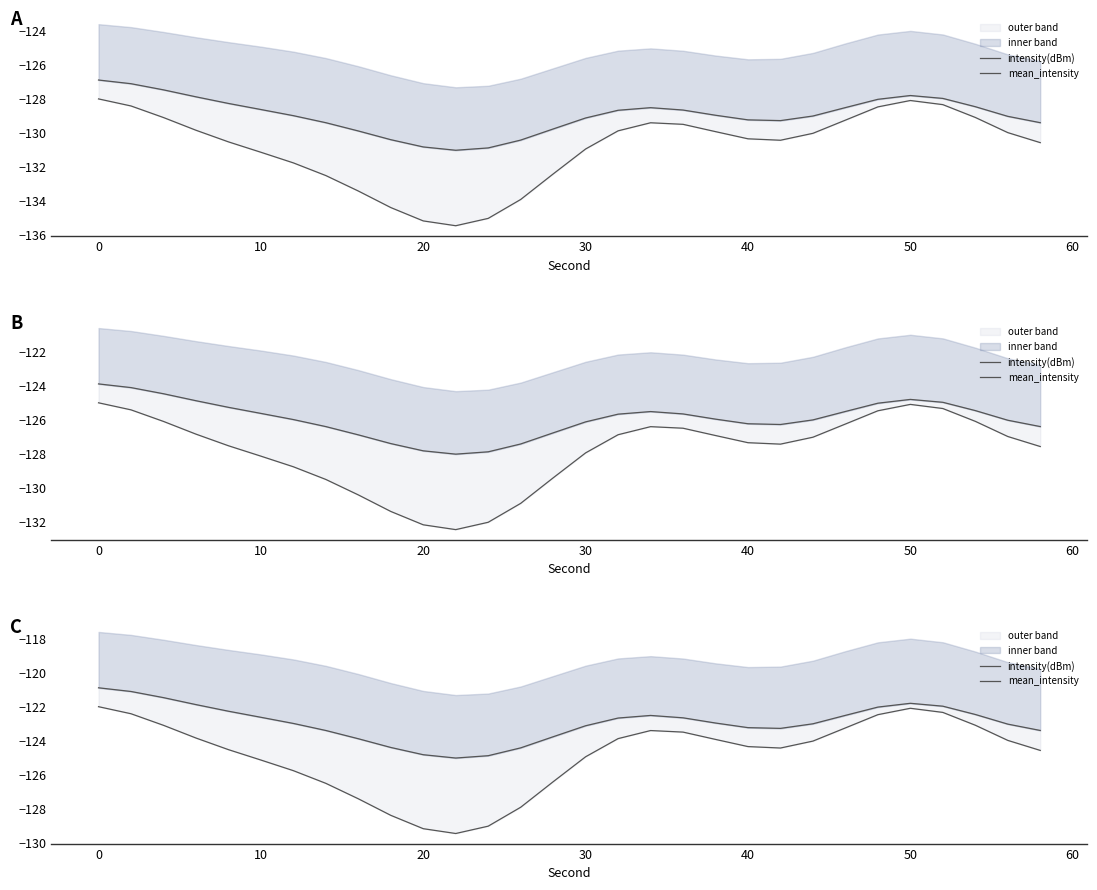

What is the sum of all mean_intensity values?

-3688.5